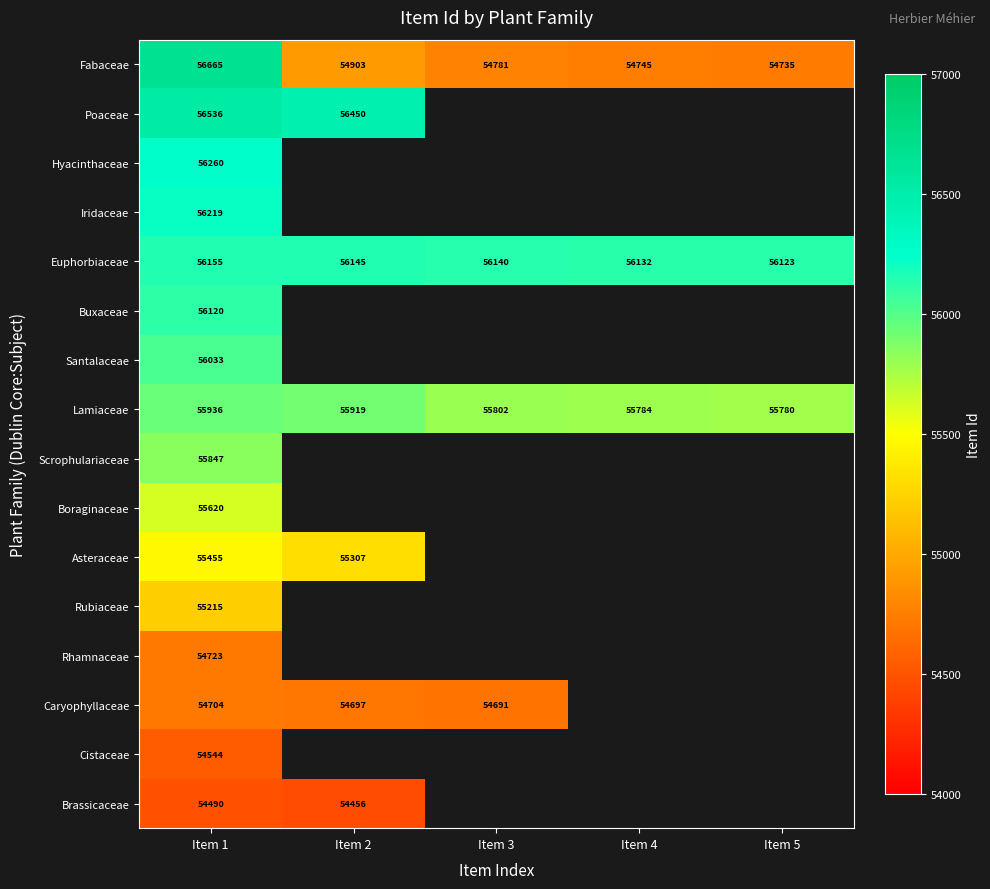

Which label corresponds to the smallest value in the chart?

Item 2